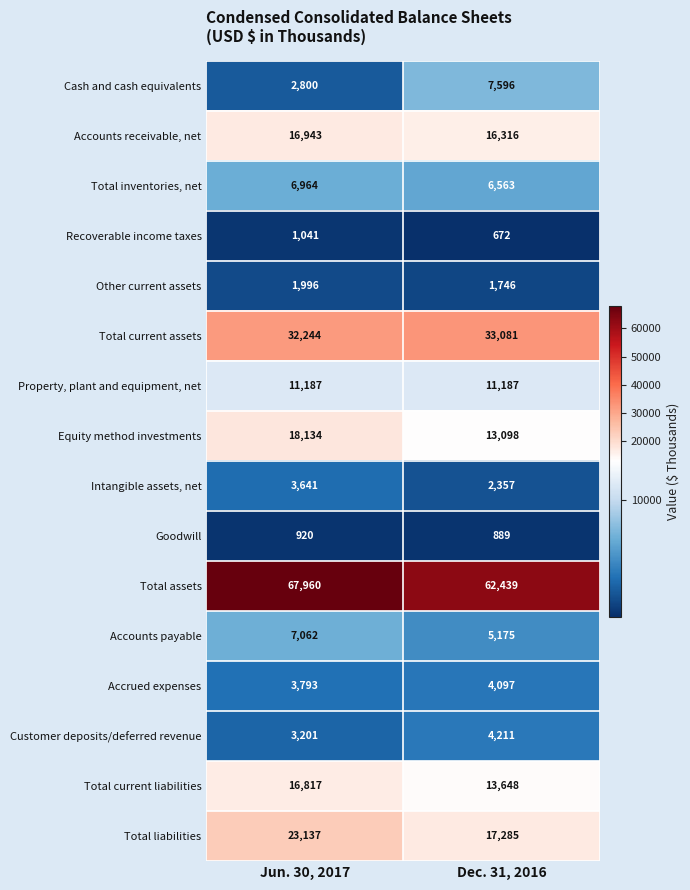

What value does the Total assets series have at Dec. 31, 2016, to the nearest 100?

62400